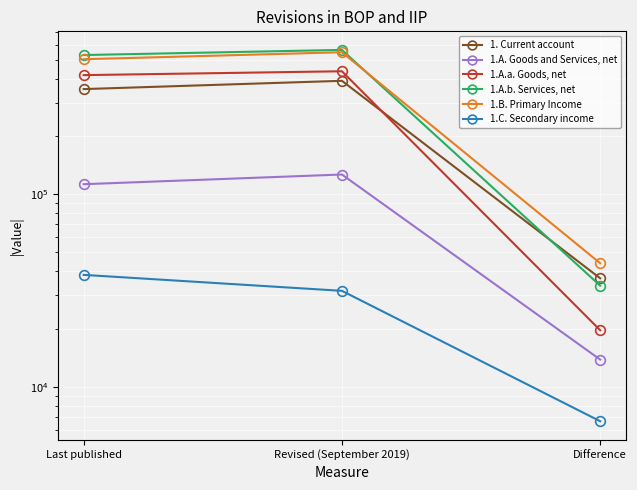

How many values in the 1.A.a. Goods, net series exceed 416507?

1